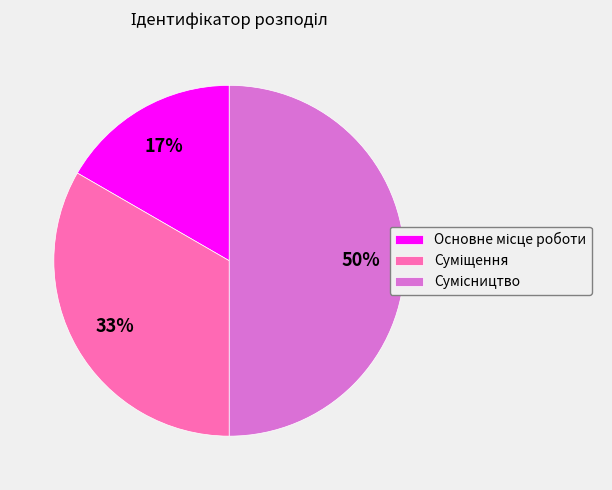

To the nearest percent, what is the average slice percentage?

33%